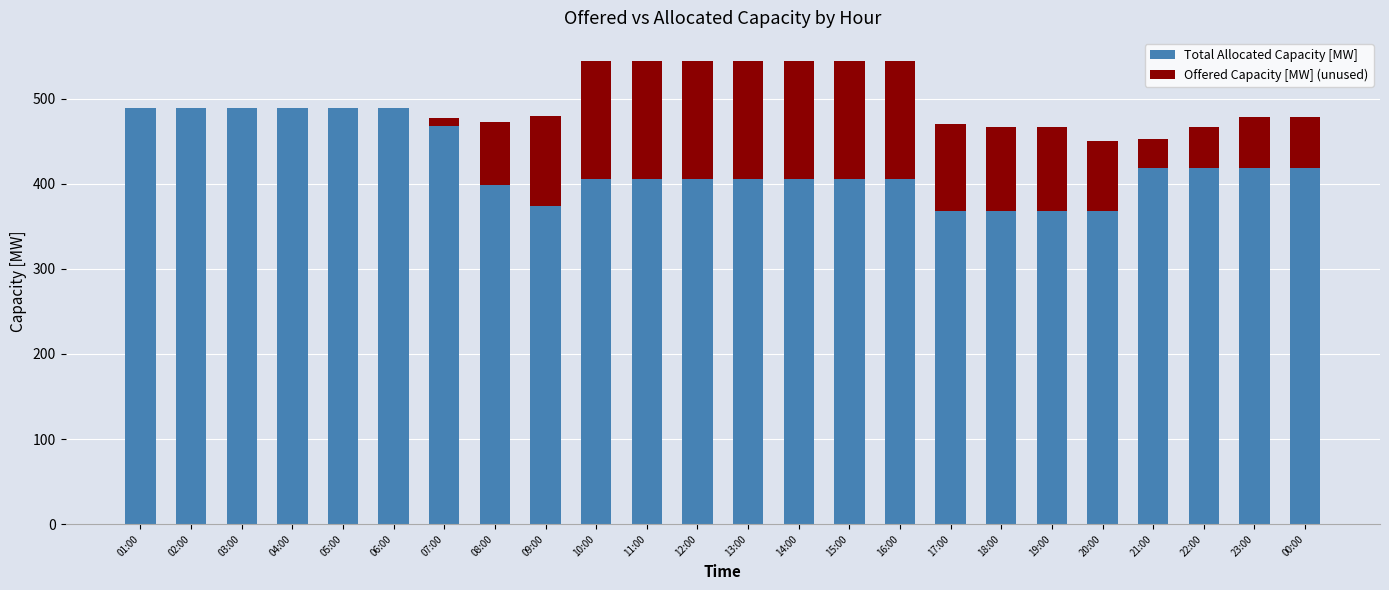

What is the highest value of the Total Allocated Capacity [MW] series?

489